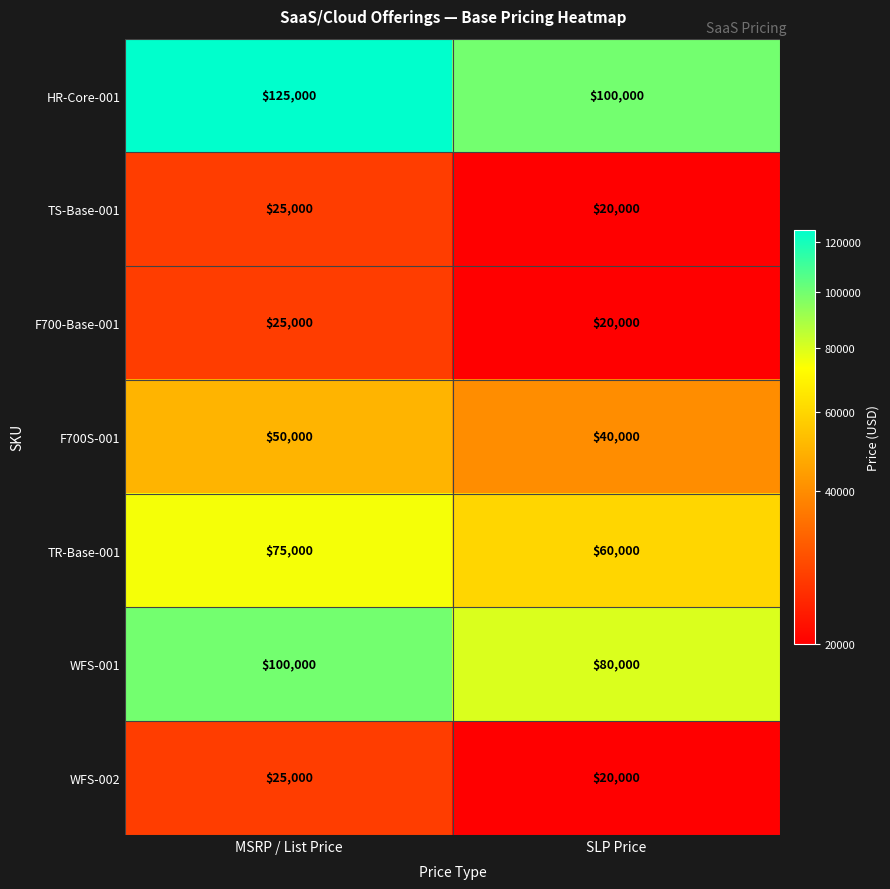

Which series has the largest range (max minus min)?

HR-Core-001